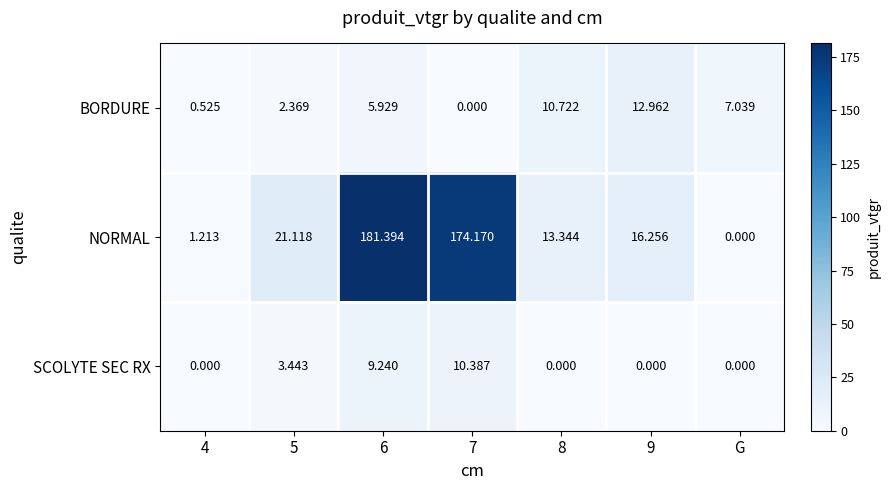

At which category does the chart reach its peak across all series?

6